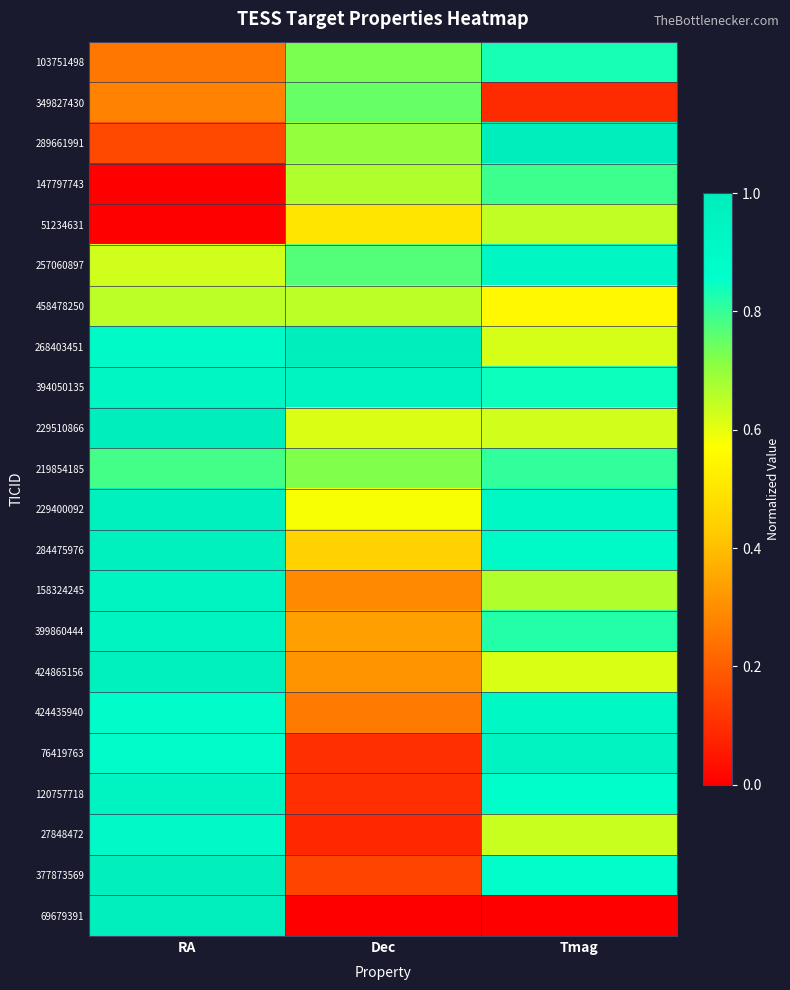

Reading left to right, transcribe all the data shown in this chart.

103751498: RA=0.3	Dec=0.7	Tmag=0.8
349827430: RA=0.3	Dec=0.7	Tmag=0.1
289661991: RA=0.2	Dec=0.7	Tmag=1.0
147797743: RA=0.0	Dec=0.7	Tmag=0.8
51234631: RA=0.0	Dec=0.5	Tmag=0.6
257060897: RA=0.6	Dec=0.8	Tmag=0.9
458478250: RA=0.7	Dec=0.7	Tmag=0.6
268403451: RA=0.9	Dec=1.0	Tmag=0.6
394050135: RA=0.9	Dec=0.9	Tmag=0.8
229510866: RA=1.0	Dec=0.6	Tmag=0.6
219854185: RA=0.8	Dec=0.7	Tmag=0.8
229400092: RA=1.0	Dec=0.6	Tmag=0.9
284475976: RA=1.0	Dec=0.4	Tmag=0.9
158324245: RA=0.9	Dec=0.3	Tmag=0.7
399860444: RA=0.9	Dec=0.3	Tmag=0.8
424865156: RA=1.0	Dec=0.3	Tmag=0.6
424435940: RA=0.9	Dec=0.3	Tmag=0.9
76419763: RA=0.9	Dec=0.1	Tmag=1.0
120757718: RA=0.9	Dec=0.1	Tmag=0.9
27848472: RA=0.9	Dec=0.1	Tmag=0.6
377873569: RA=1.0	Dec=0.1	Tmag=0.9
69679391: RA=1.0	Dec=0.0	Tmag=0.0